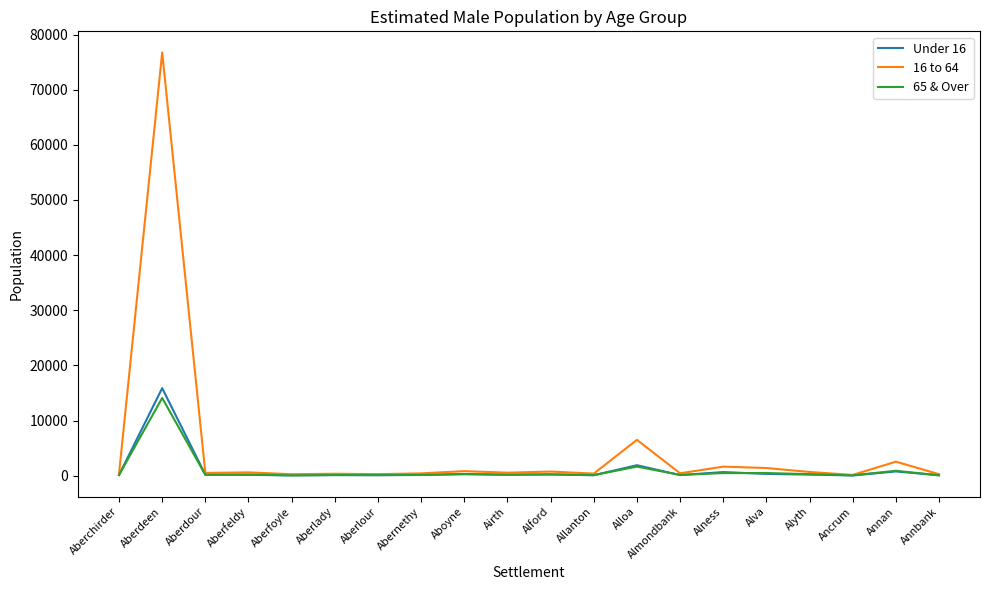

At which category is the sum across all series the highest?

Aberdeen